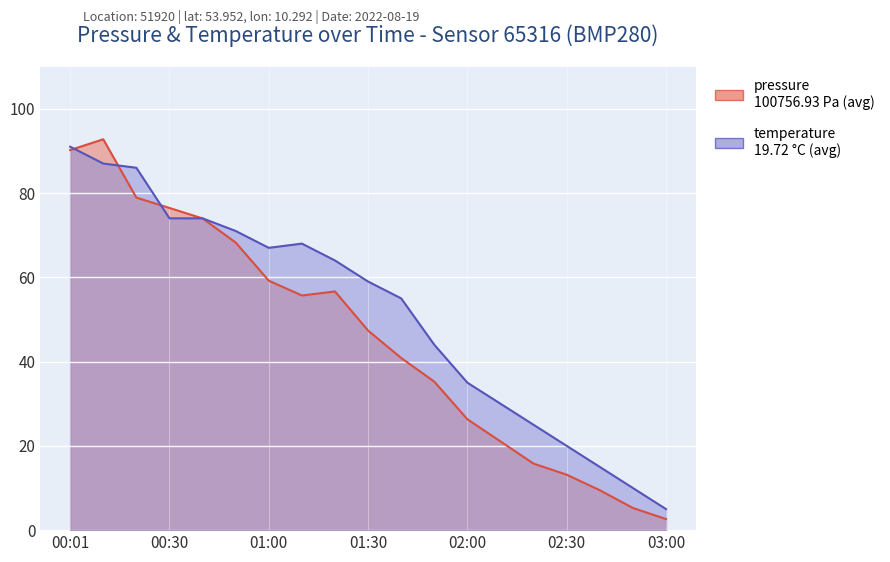

How many categories are shown in the chart?

19